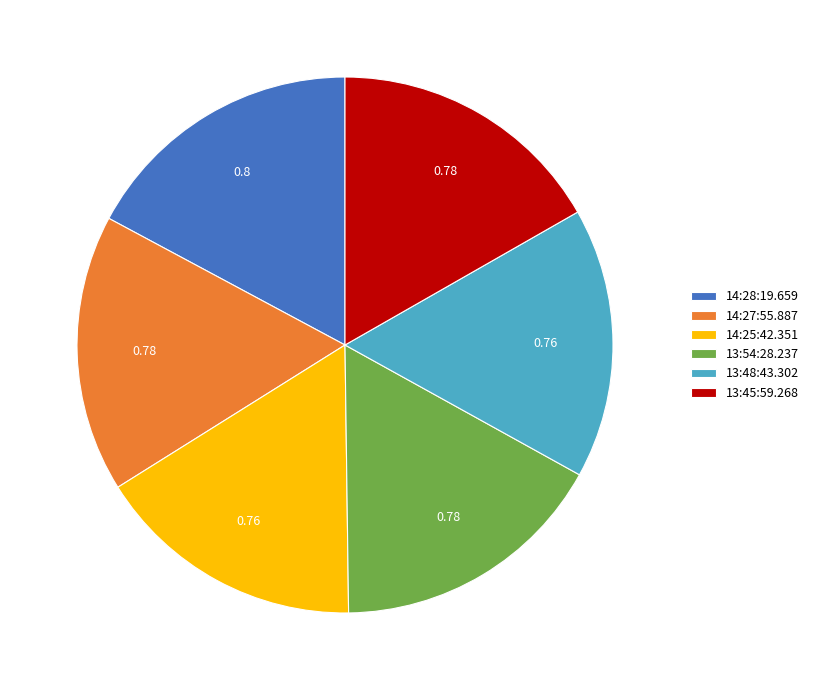

True or false: 13:54:28.237 accounts for 8% of the total.

False